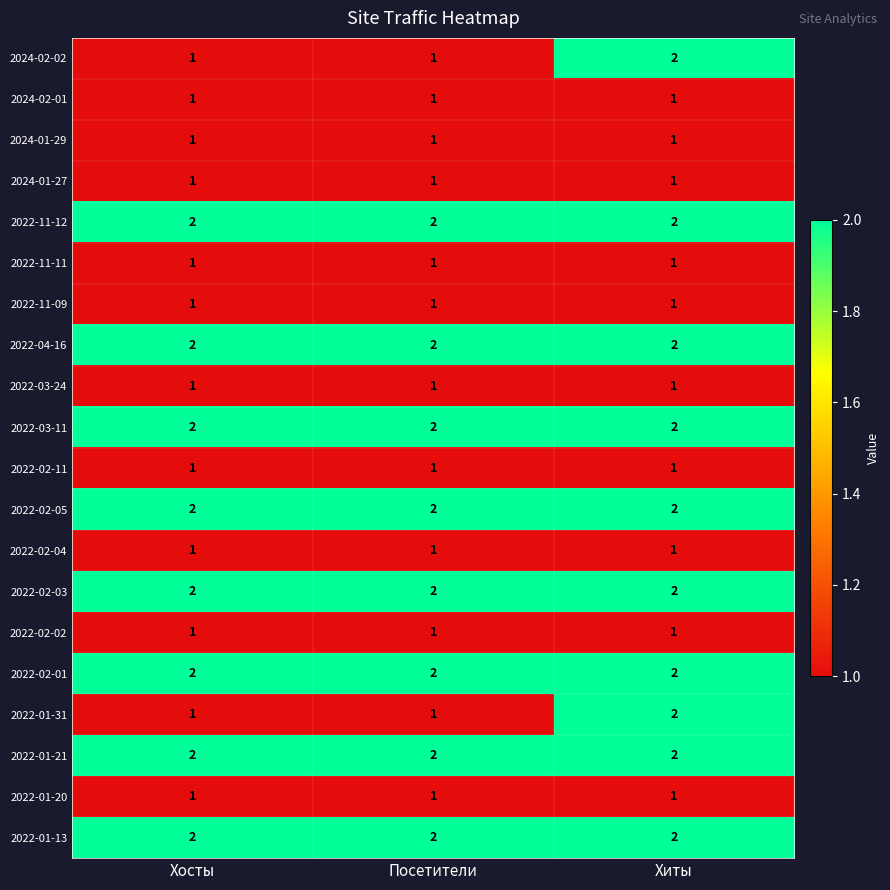

What is the sum of all 2022-01-21 values?

6